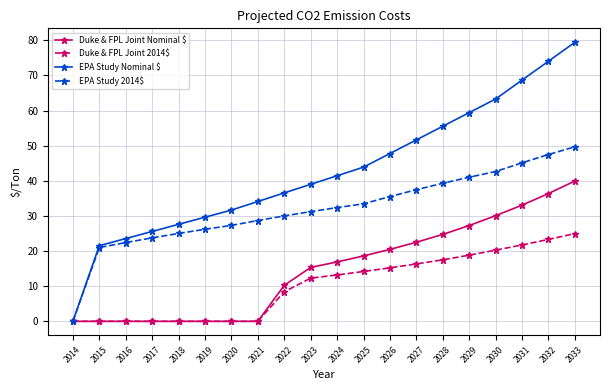

Rank the series by their maximum value, from lowest to highest.

Duke & FPL Joint 2014$, Duke & FPL Joint Nominal $, EPA Study 2014$, EPA Study Nominal $